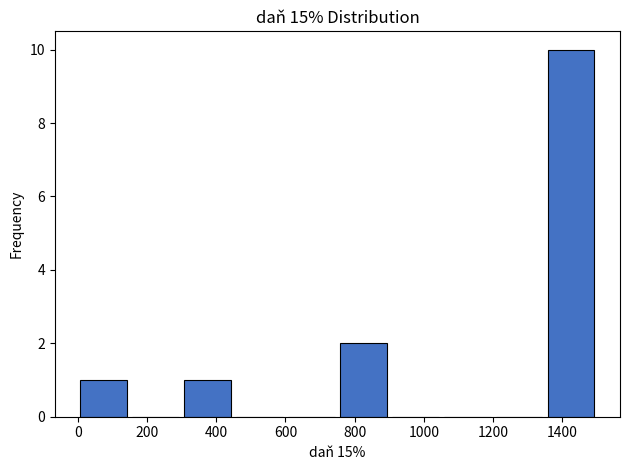

Reading left to right, transcribe this chart: for each bar, give the range it covers on the x-axis and its height. Neither the bar edges nor the heights are printed on the chart, so give them approximately, as read against the axes.

0 to 150: 1
150 to 300: 0
300 to 450: 1
450 to 600: 0
600 to 750: 0
750 to 900: 2
900 to 1050: 0
1050 to 1200: 0
1200 to 1350: 0
1350 to 1500: 10